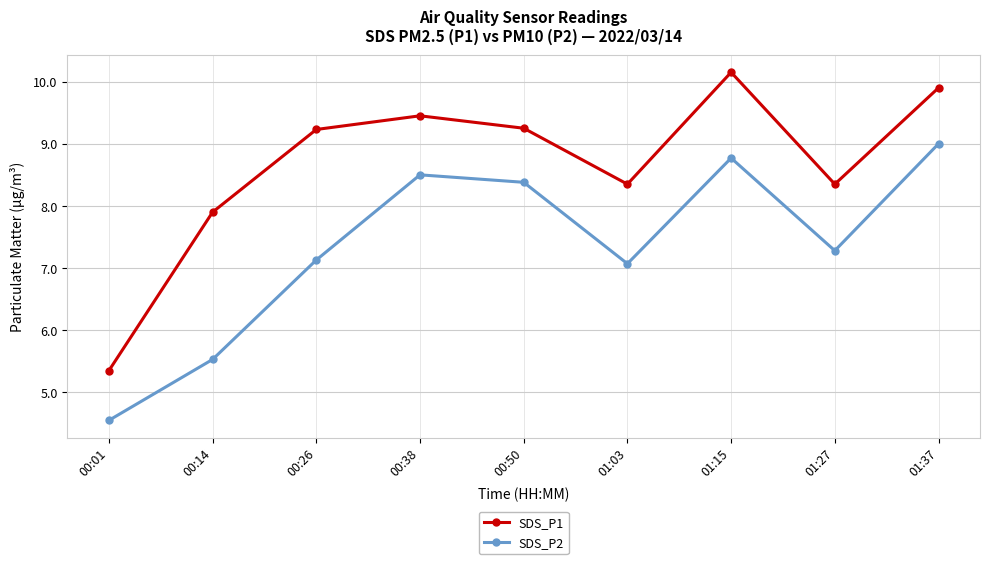

What is the difference between the highest and lowest values at 01:15?

1.4